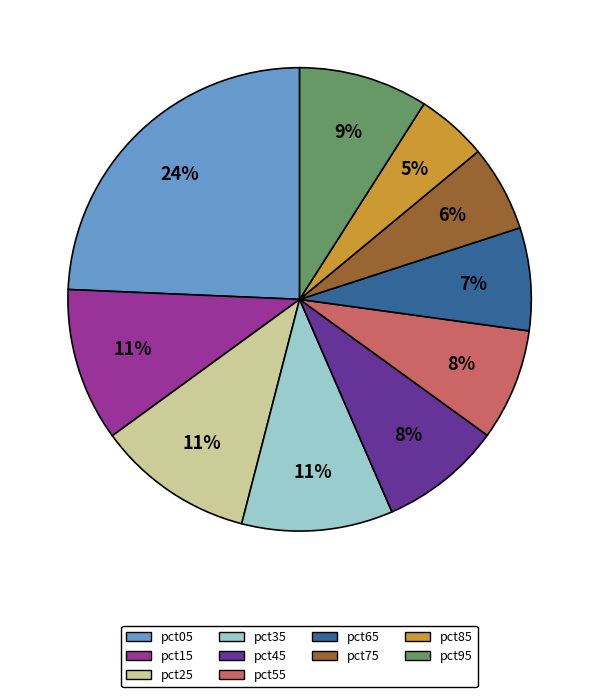

To the nearest percent, what is the difference between the pct15 and pct95 slice percentages?

2%